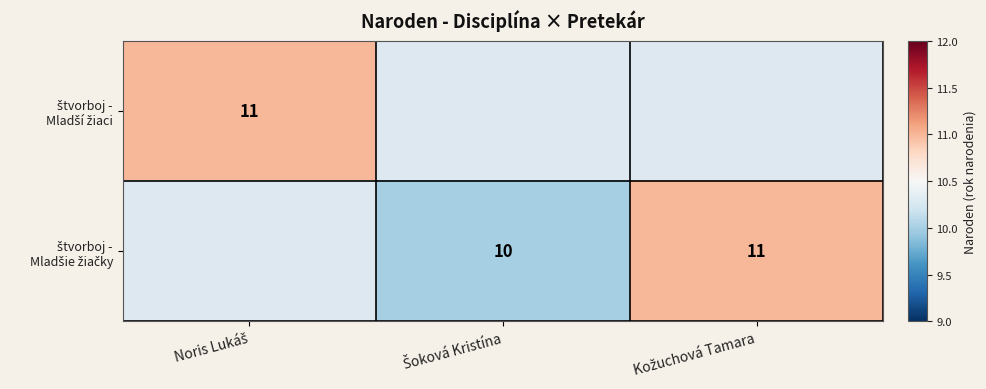

List the series in order of their overall mean, highest first.

štvorboj - Mladší žiaci, štvorboj - Mladšie žiačky